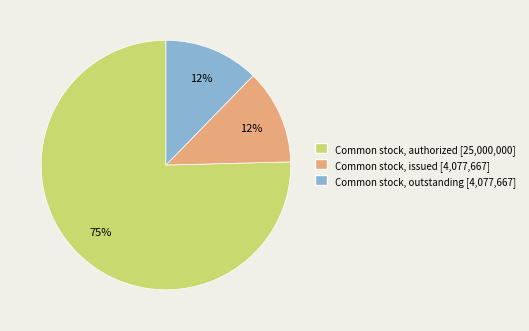

What percentage is the Common stock, issued slice, to the nearest percent?

12%